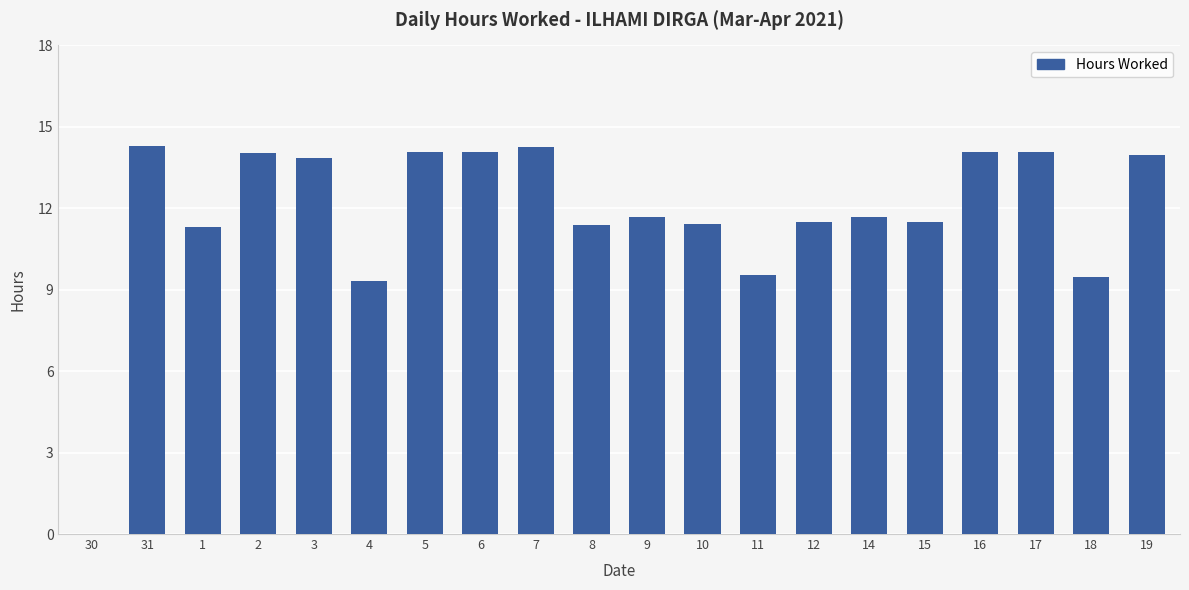

Where does the data first go above 11?

31